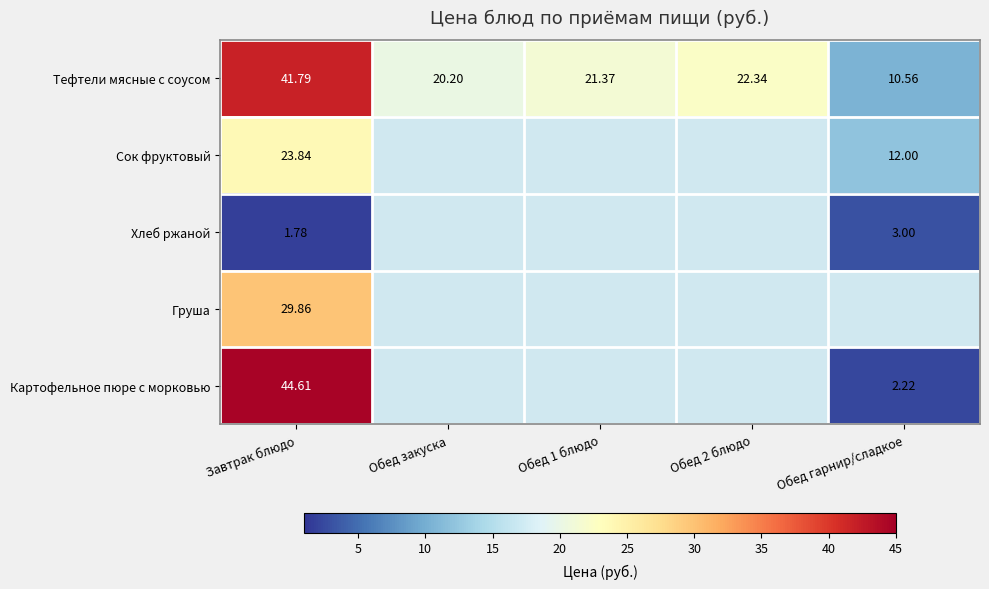

How many series are shown in this chart?

5